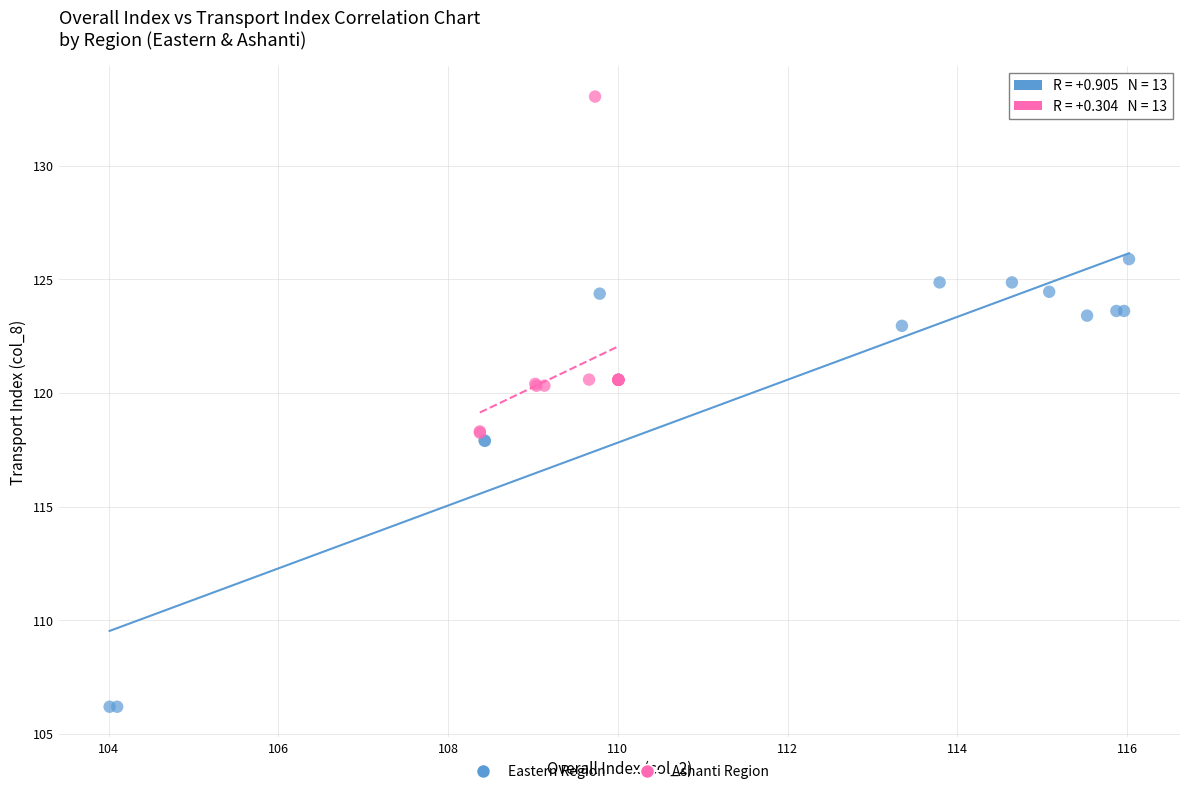

Which series contains the lowest Y value?

Eastern Region